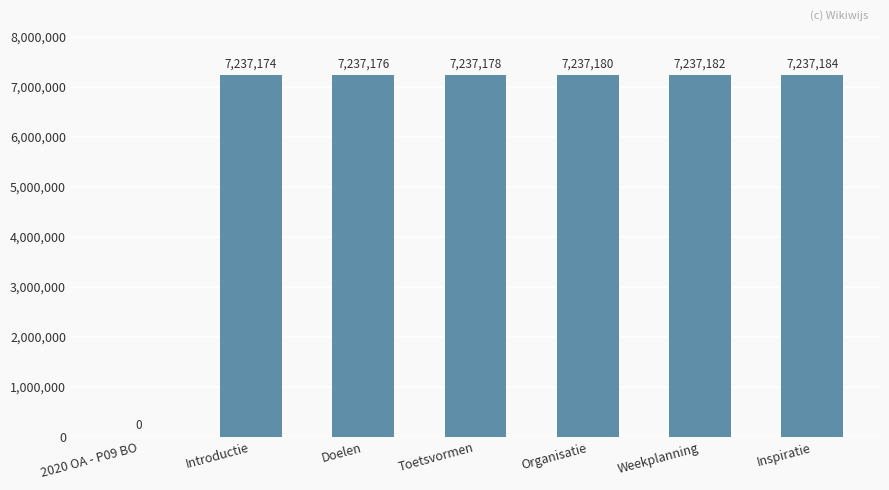

Is it true that the value at Introductie is 11352309?

False